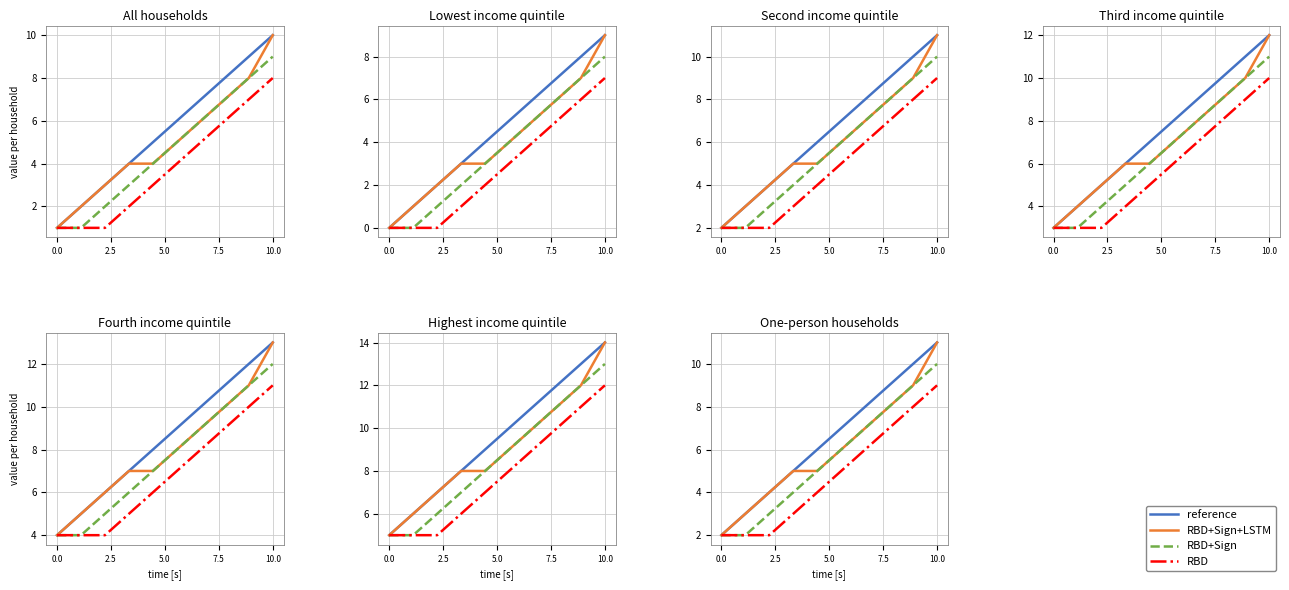

Rank the series by their maximum value, from highest to lowest.

reference, RBD+Sign+LSTM, RBD+Sign, RBD